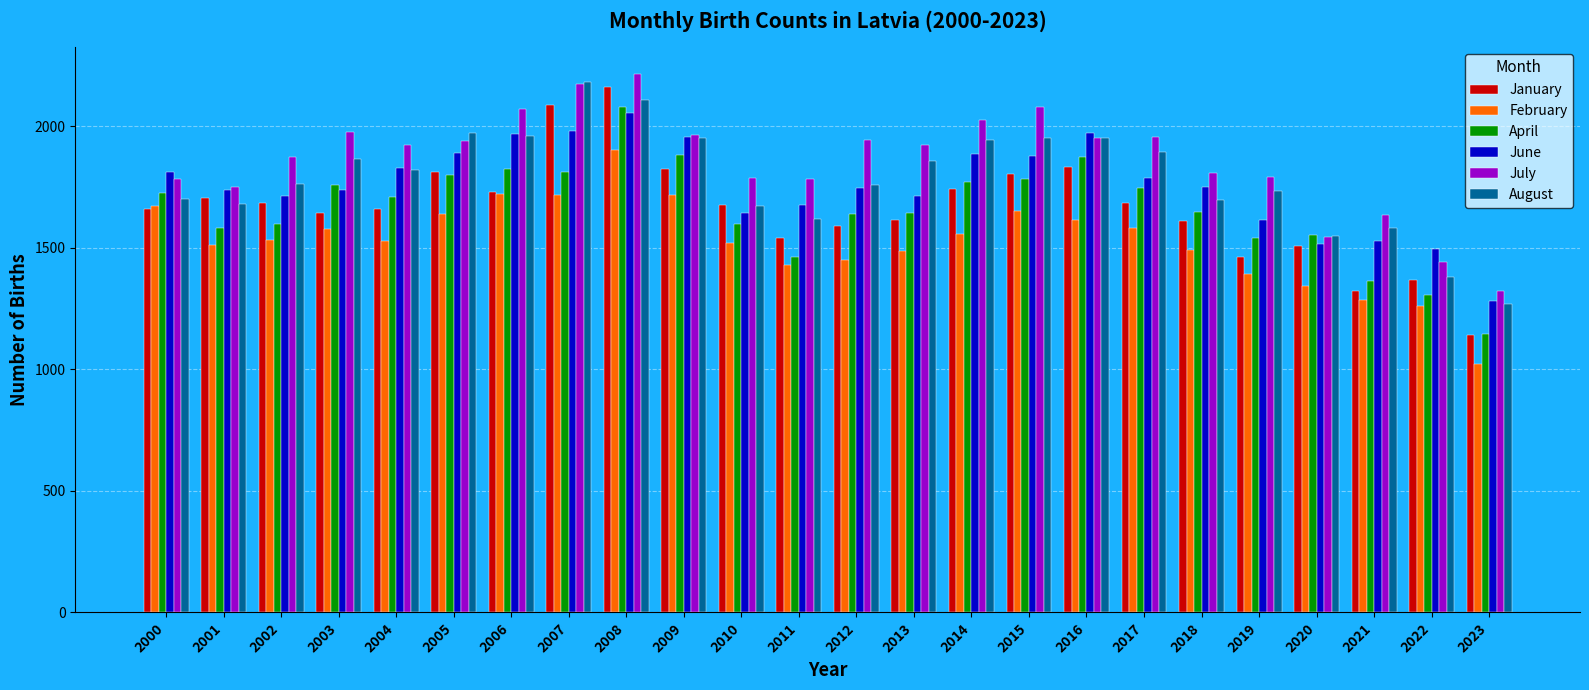

At how many categories does at least one series exceed 1122?

24